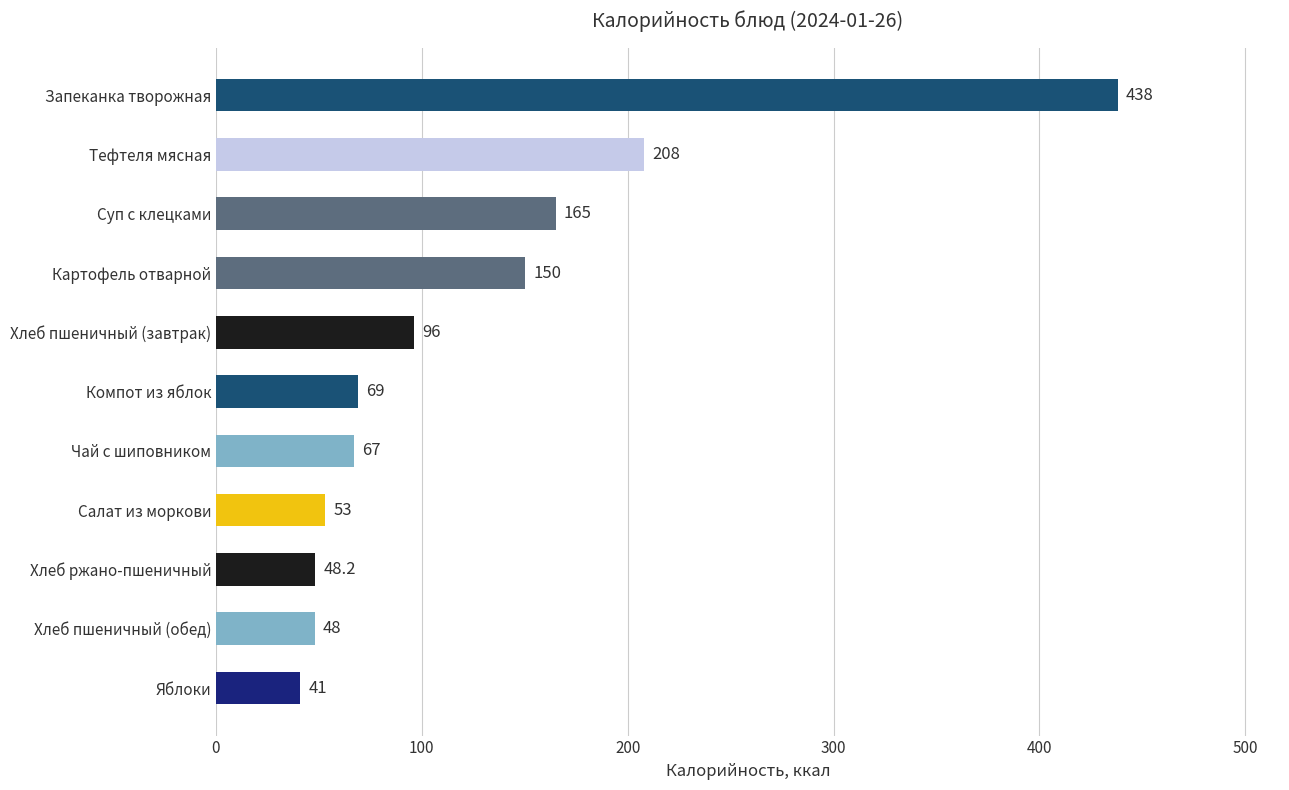

Is it true that the value at Хлеб пшеничный (завтрак) is 96.0?

True